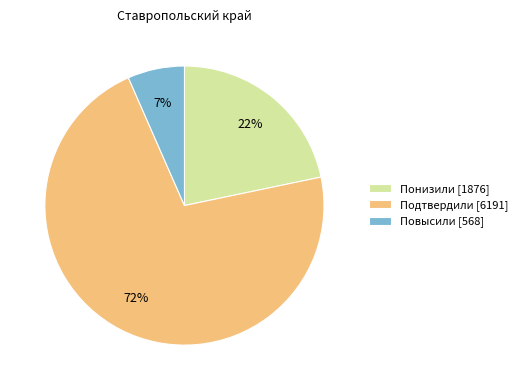

To the nearest percent, what is the combined percentage of Понизили and Подтвердили?

93%